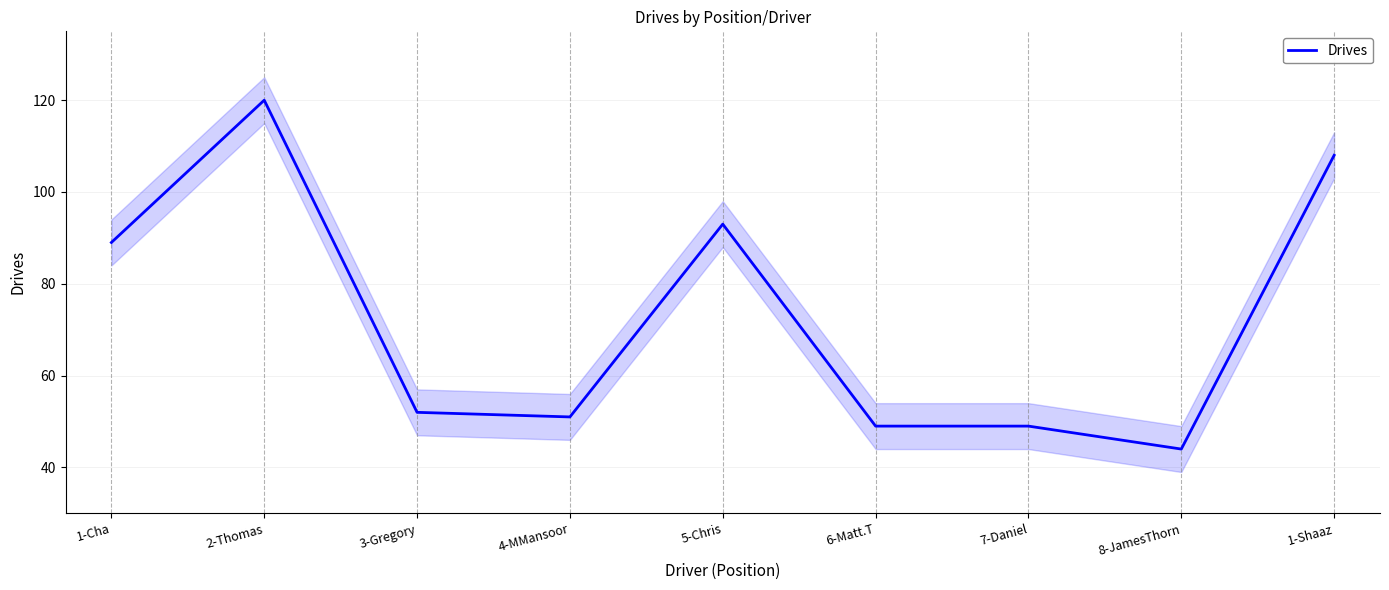

What is the sum of the values at 6-Matt.T and 8-JamesThorn?

93